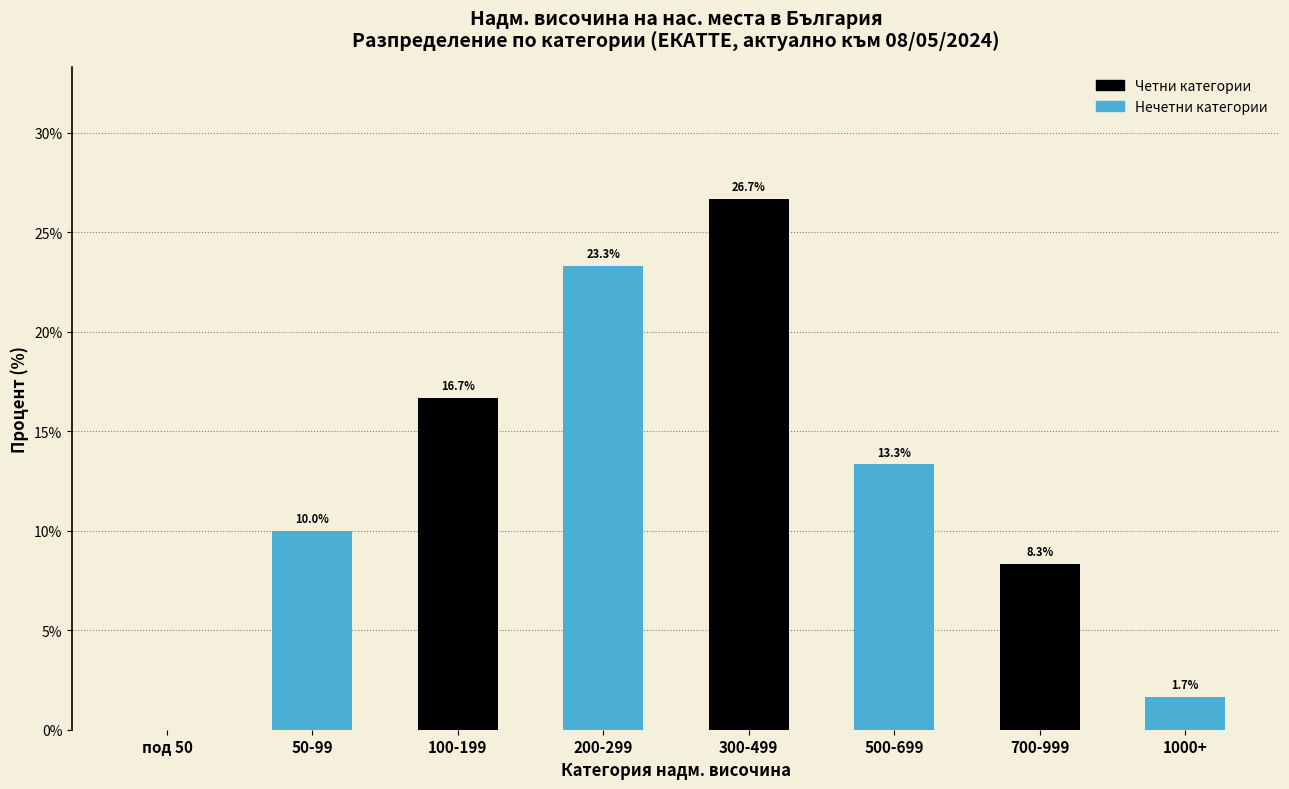

Reading right to left, transcribe all the data shown in this chart.

1000+=1.7	700-999=8.3	500-699=13.3	300-499=26.7	200-299=23.3	100-199=16.7	50-99=10.0	под 50=0.0